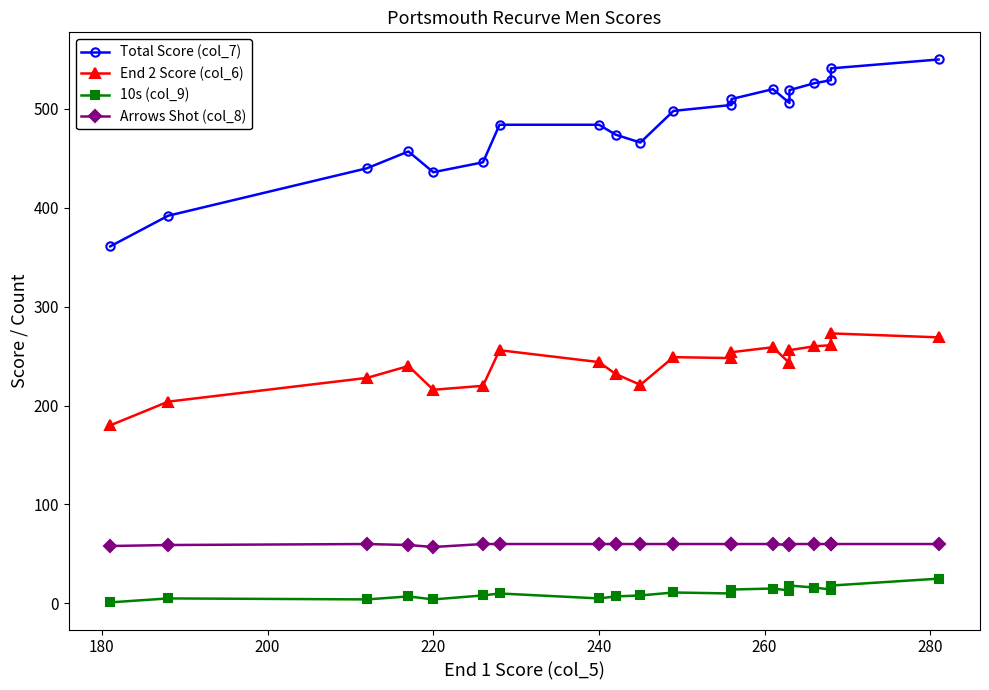

What are all the series names shown in the legend?

Total Score (col_7), End 2 Score (col_6), 10s (col_9), Arrows Shot (col_8)